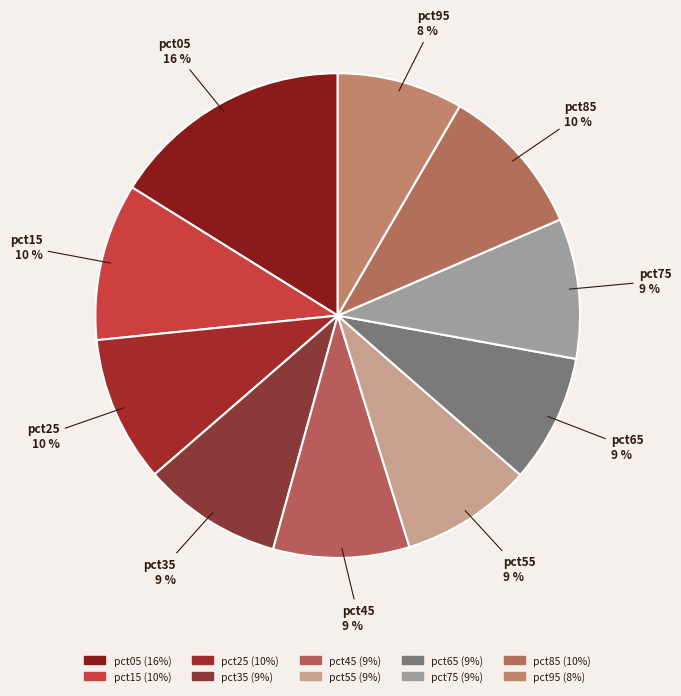

How many segments does this pie chart have?

10